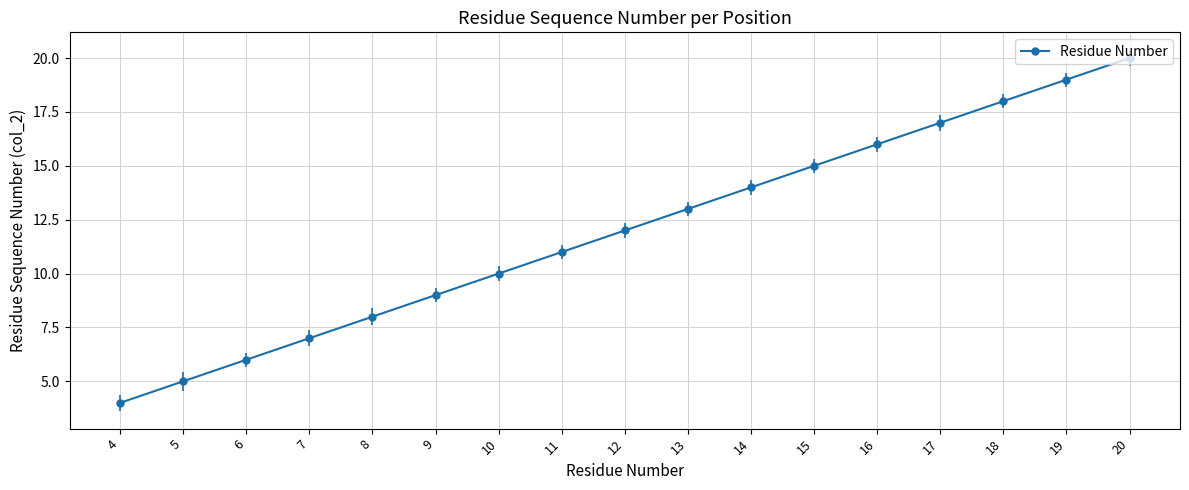

At which label does the data first exceed 12?

13